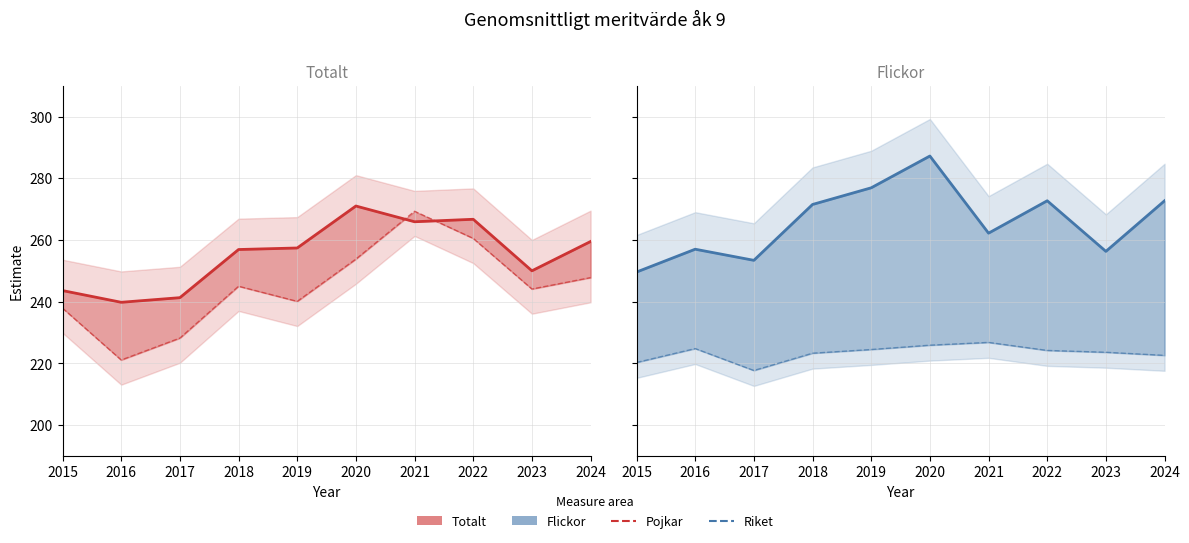

How many interior local peaks does the Totalt series have?

2